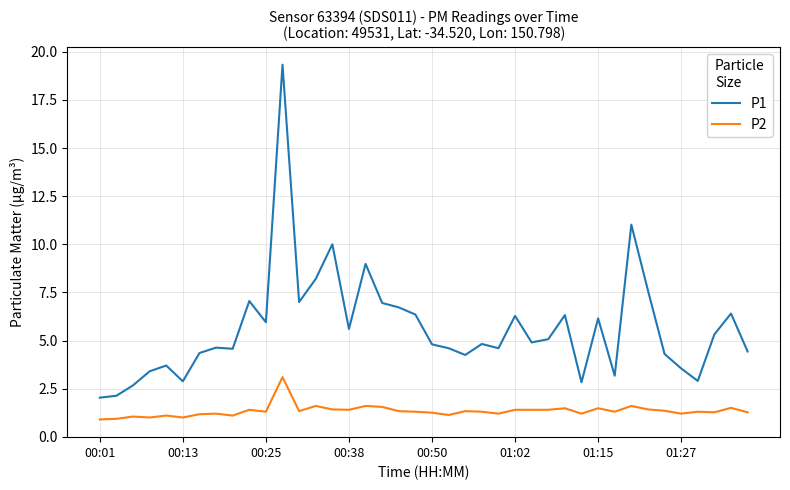

List the series in order of their peak value, lowest first.

P2, P1